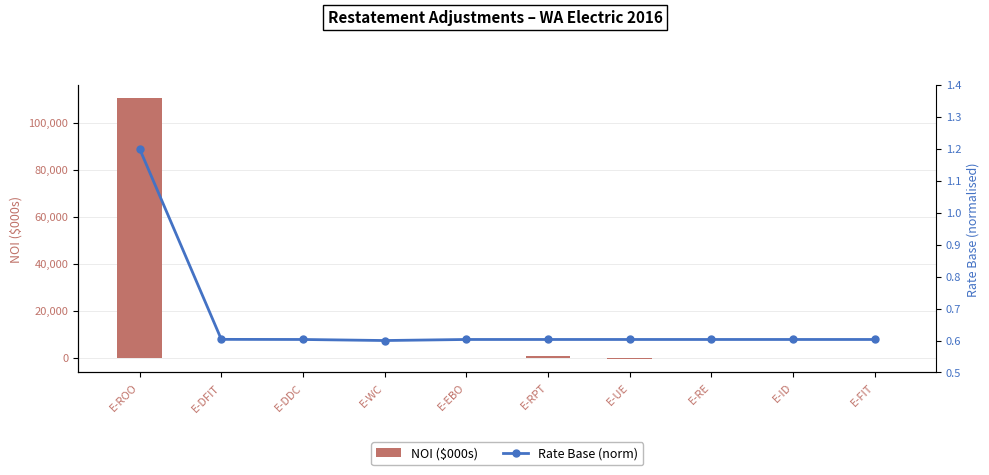

How many categories are shown in the chart?

10